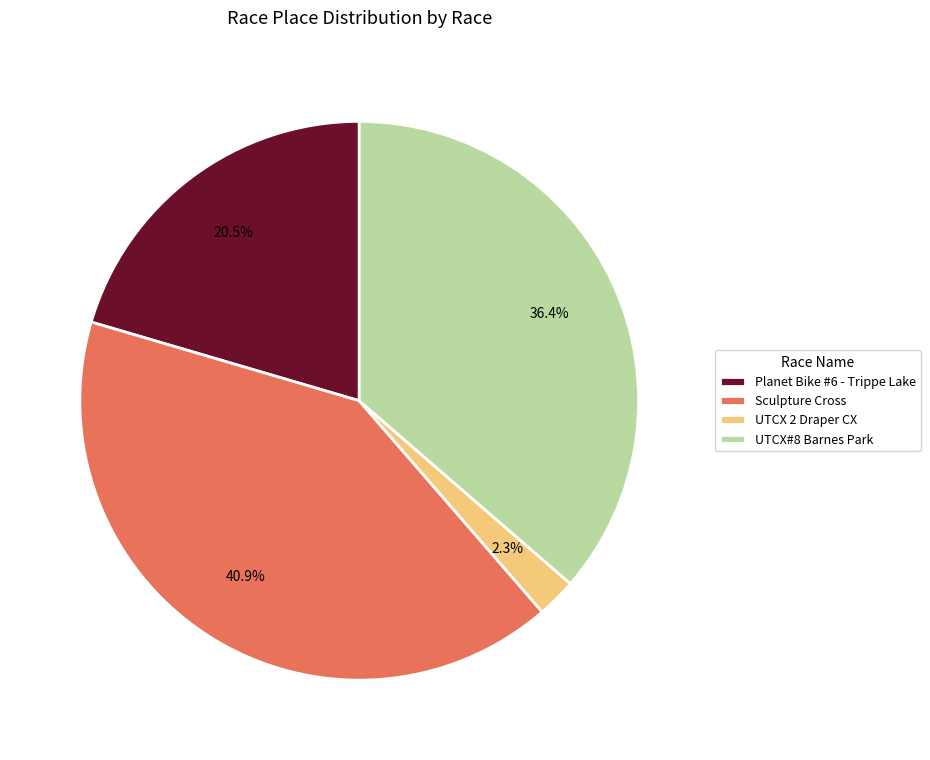

Is the sum of Sculpture Cross and Planet Bike #6 - Trippe Lake greater than half?

Yes